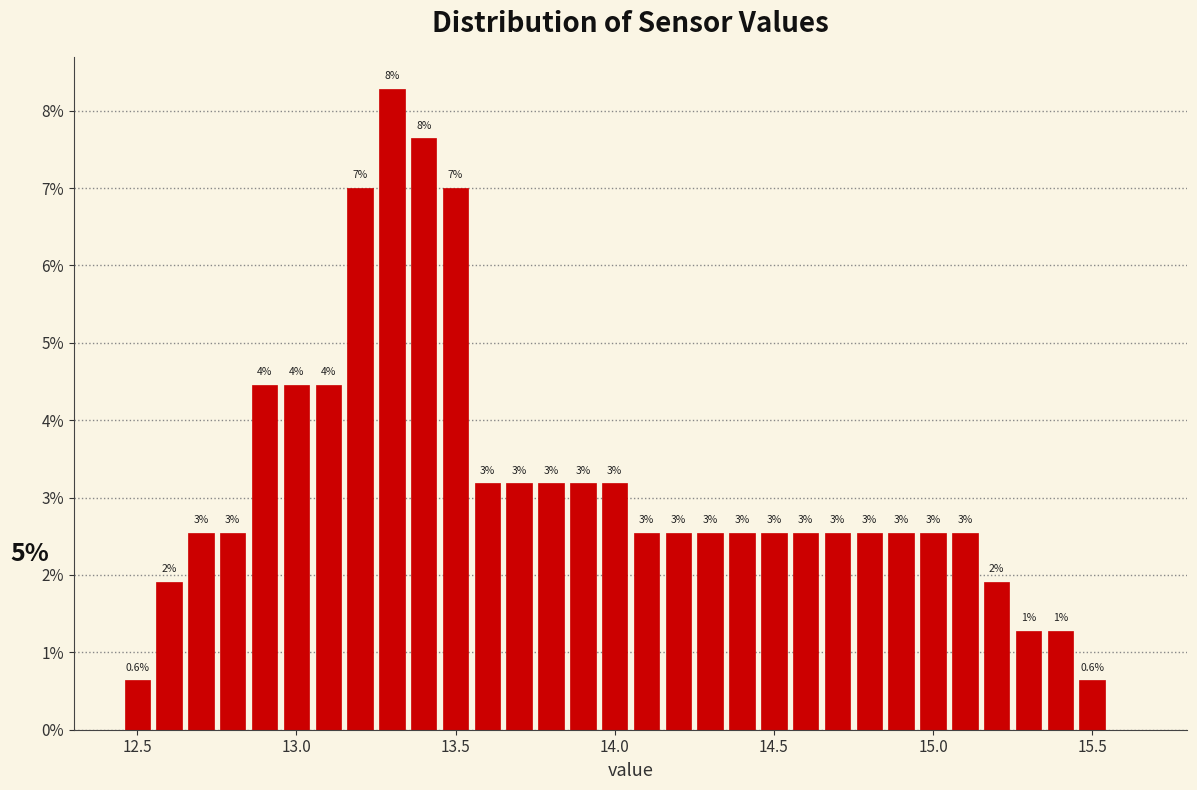

Around what value on the x-axis is the tallest bar? Give the approximate position of its centre, as read against the axis.

13.30